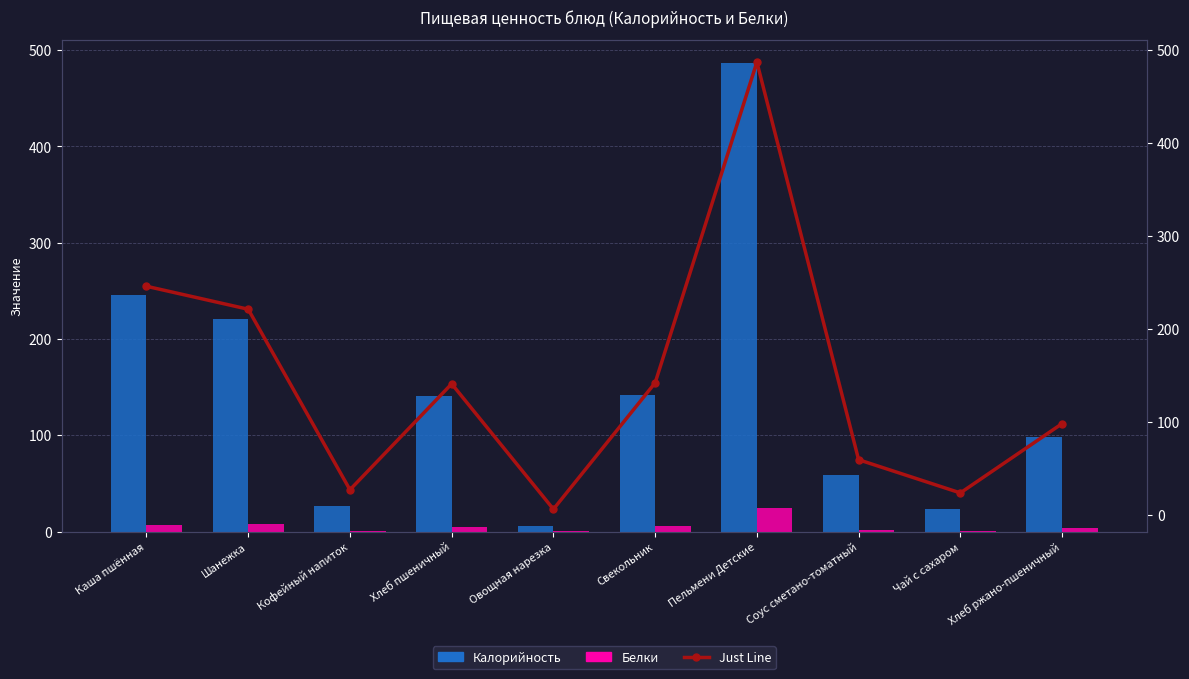

What is the difference between the maximum and second lowest values in the Калорийность series?

463.2